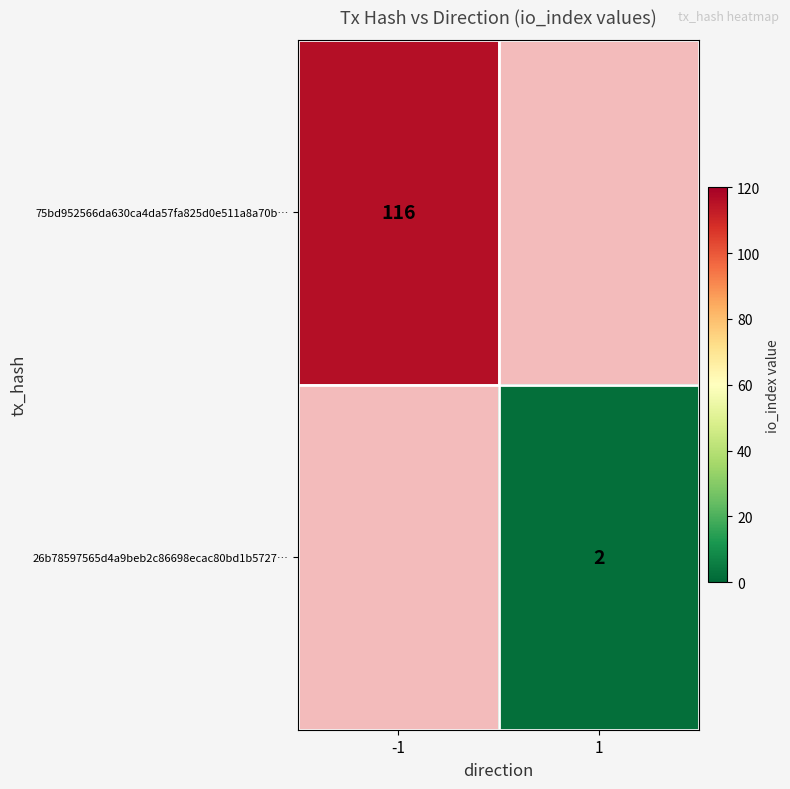

The 75bd952566da630ca4da57fa825d0e511a8a70b… series shows 26 at -1. True or false?

False